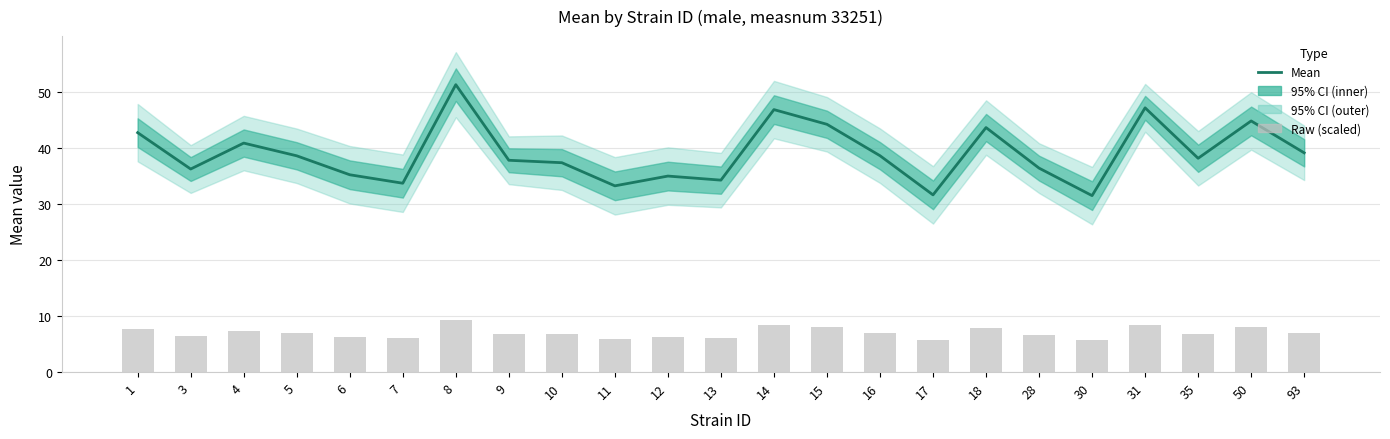

Does the chart contain stacked bars?

No